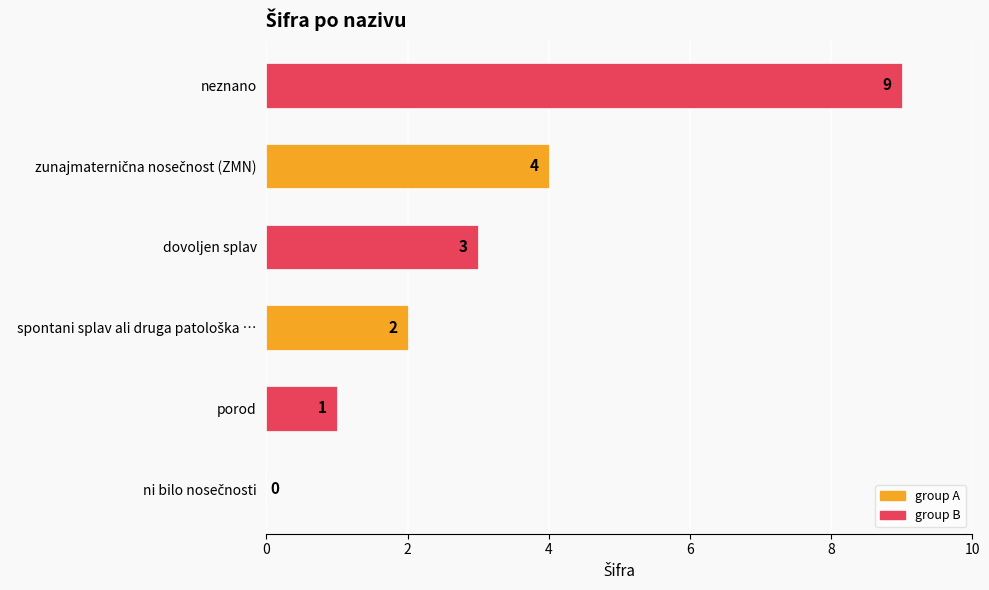

The value at dovoljen splav is 2. True or false?

False